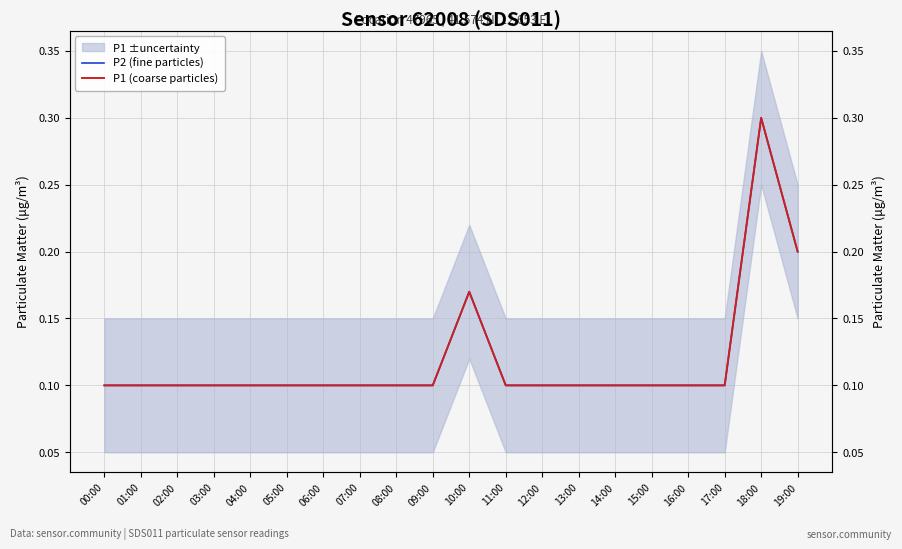

True or false: P2 (fine particles) and P1 (coarse particles) intersect in this chart.

False